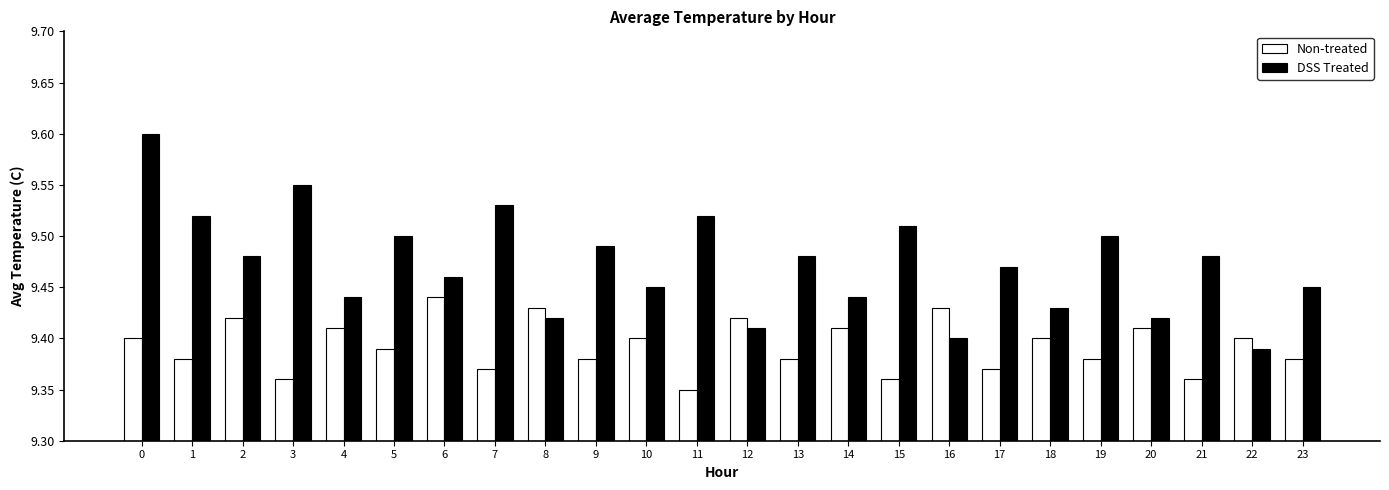

Which category has the lowest value in the Non-treated series?

11